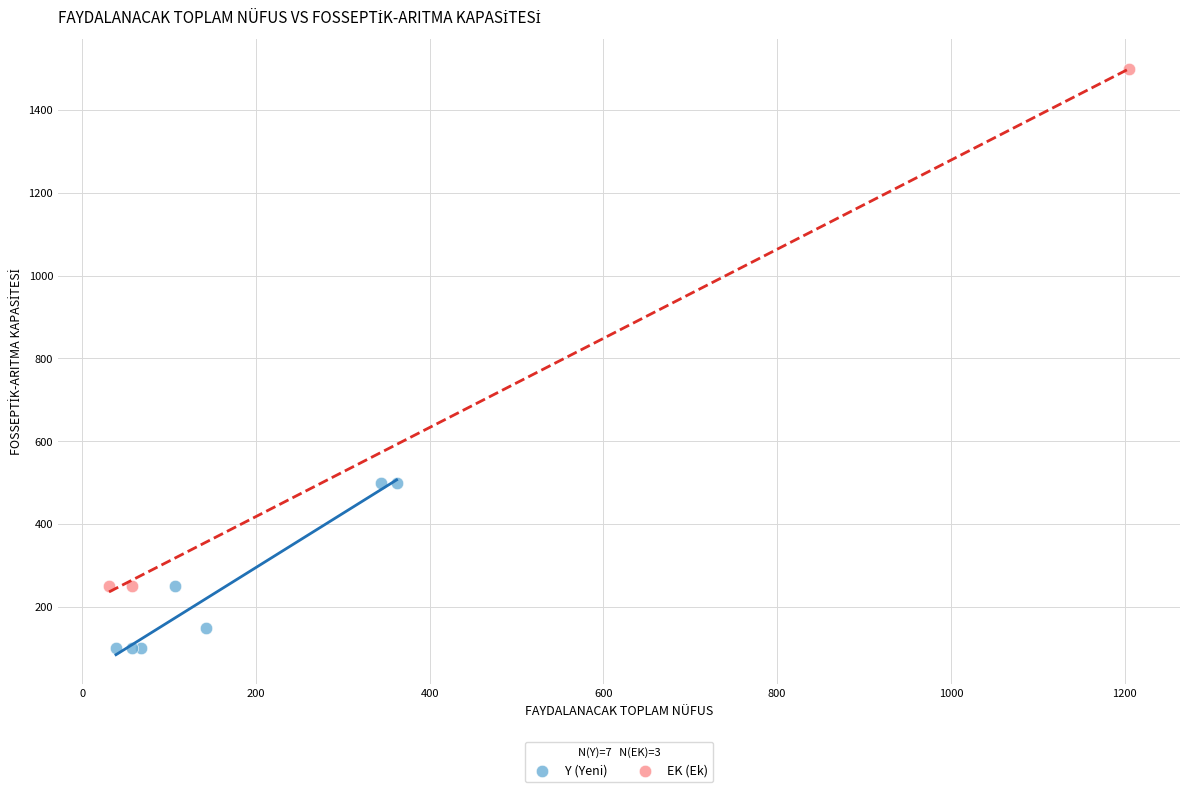

Which series has the widest spread of Y values?

EK (Ek)